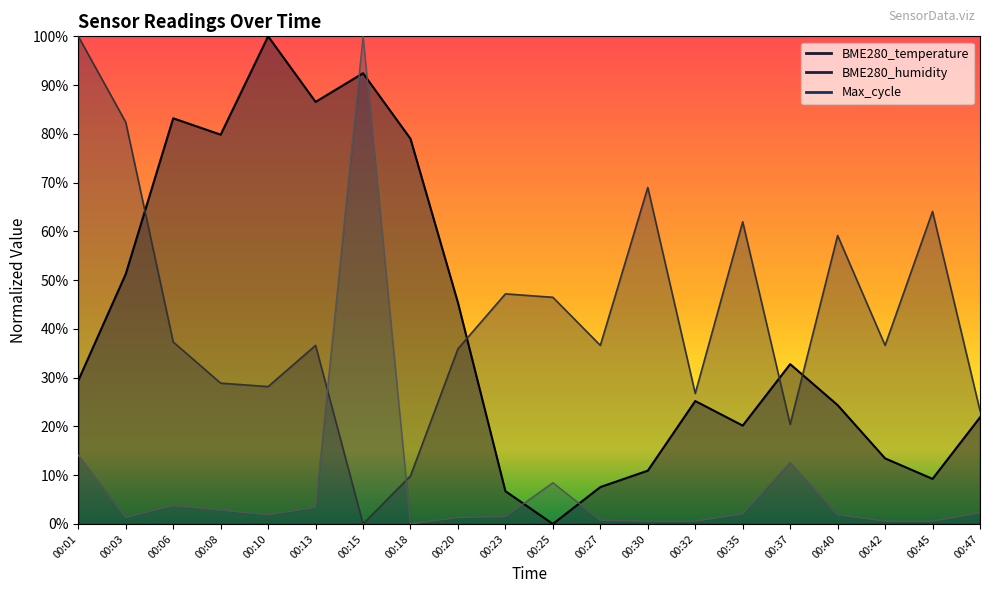

Does the chart have visible grid lines?

No